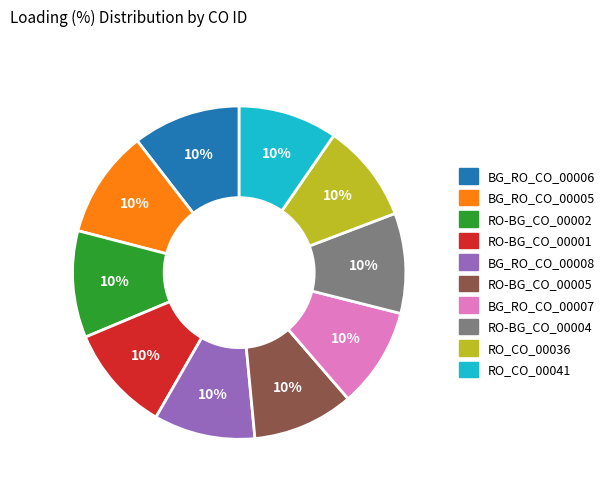

Combined, do RO_CO_00041 and RO-BG_CO_00004 account for over 50%?

No